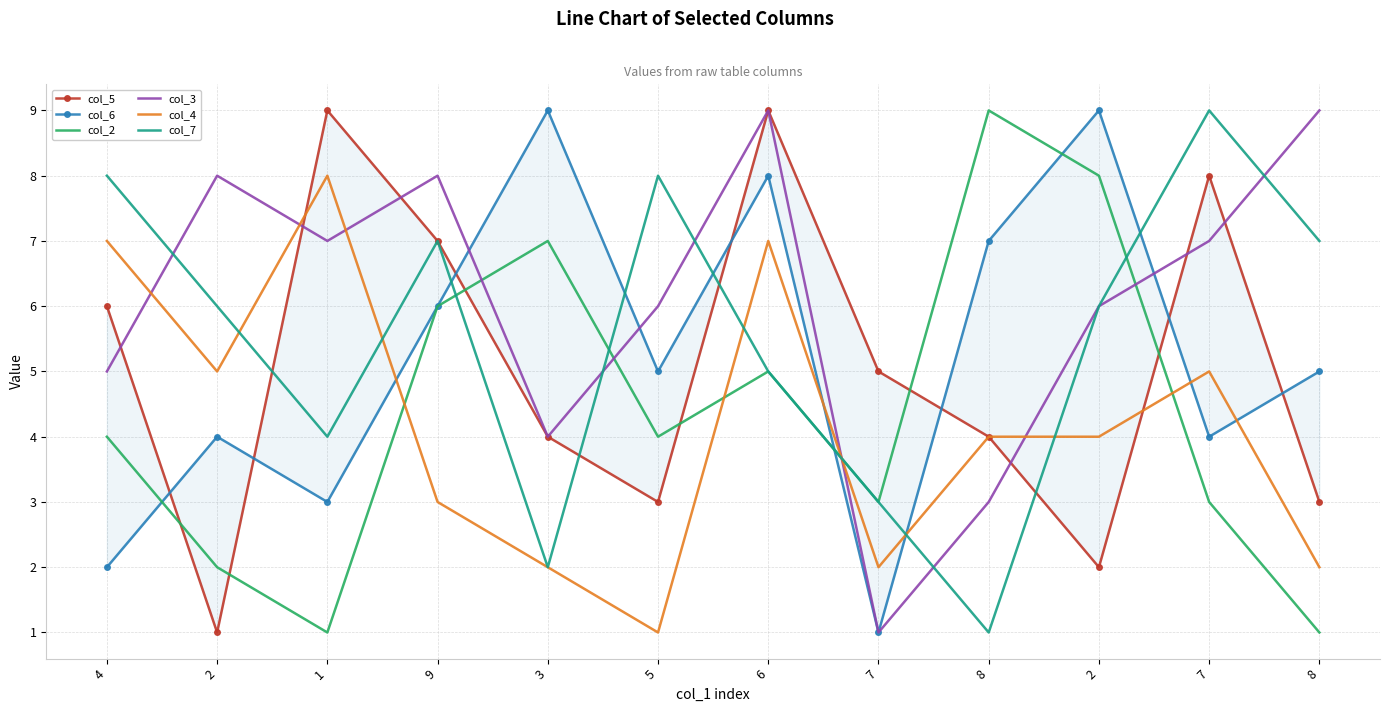

True or false: col_3 has more than 1 interior local peaks.

True